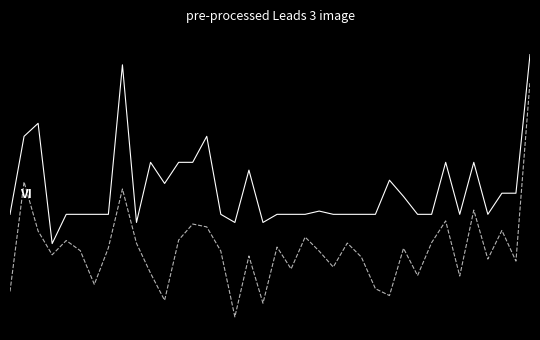

Does the chart have visible grid lines?

No